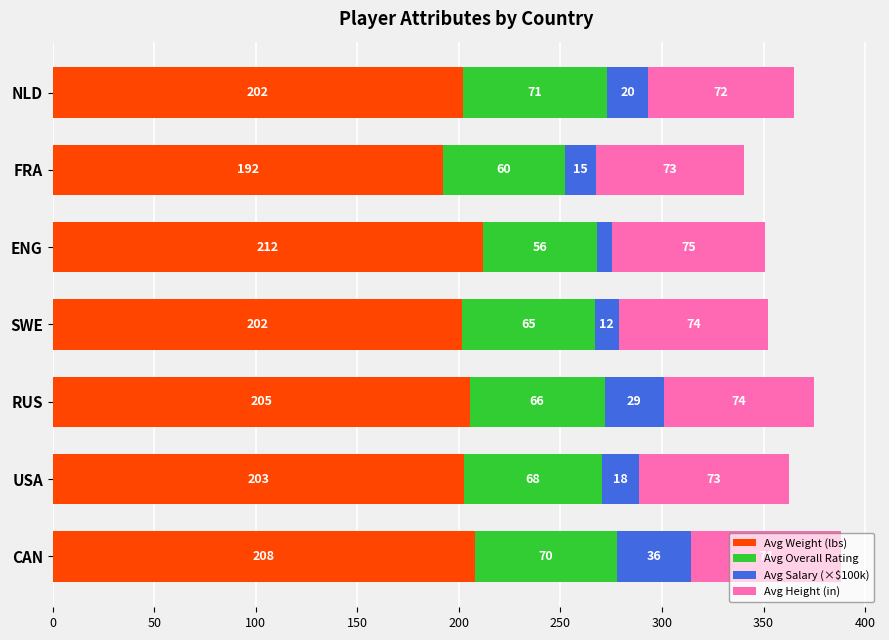

The value of Avg Weight (lbs) at USA is 290.5. True or false?

False